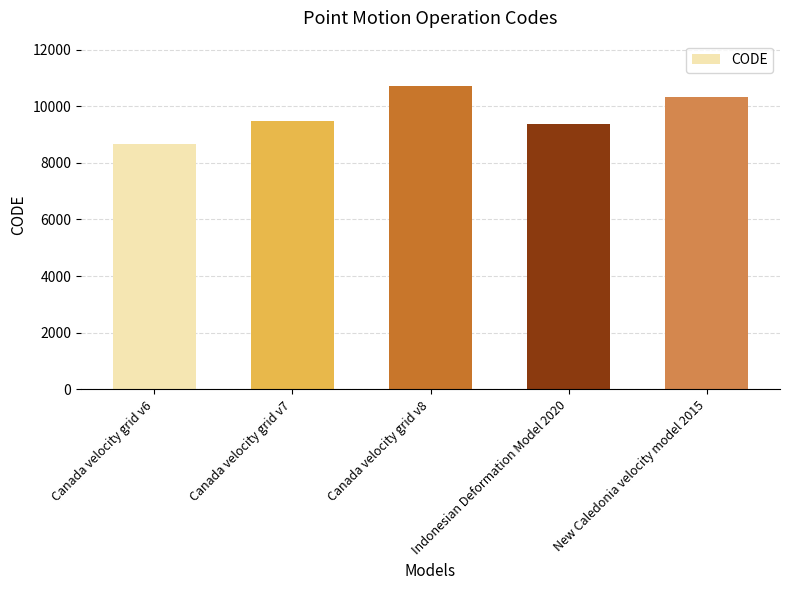

Which label corresponds to the smallest value in the chart?

Canada velocity grid v6